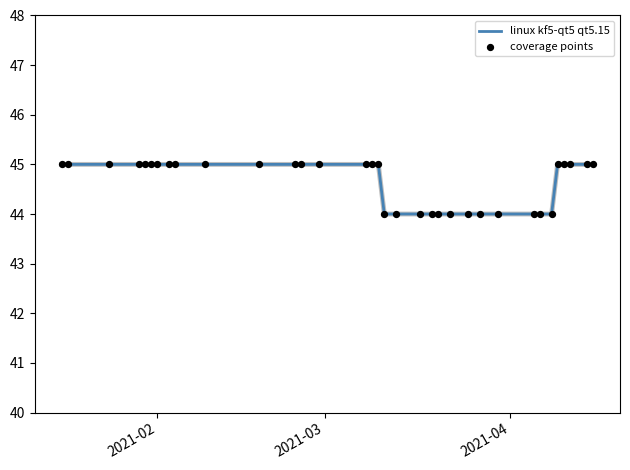

What is the minimum value shown in the chart?

44